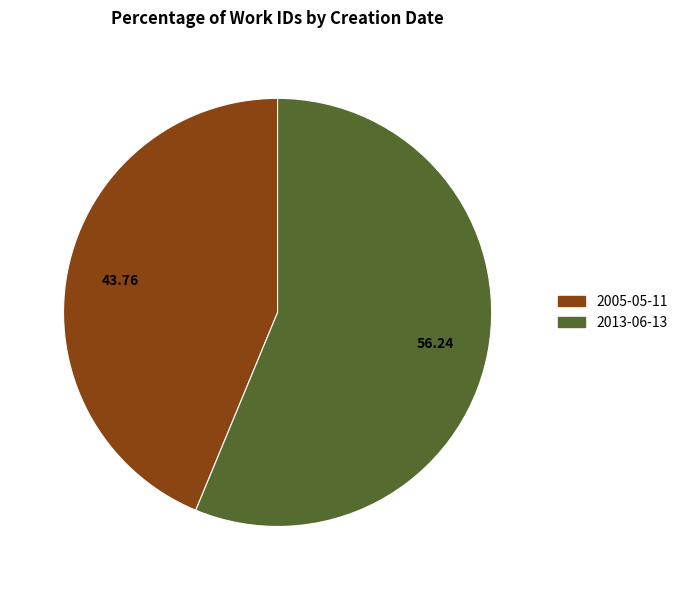

What is the majority slice?

2013-06-13